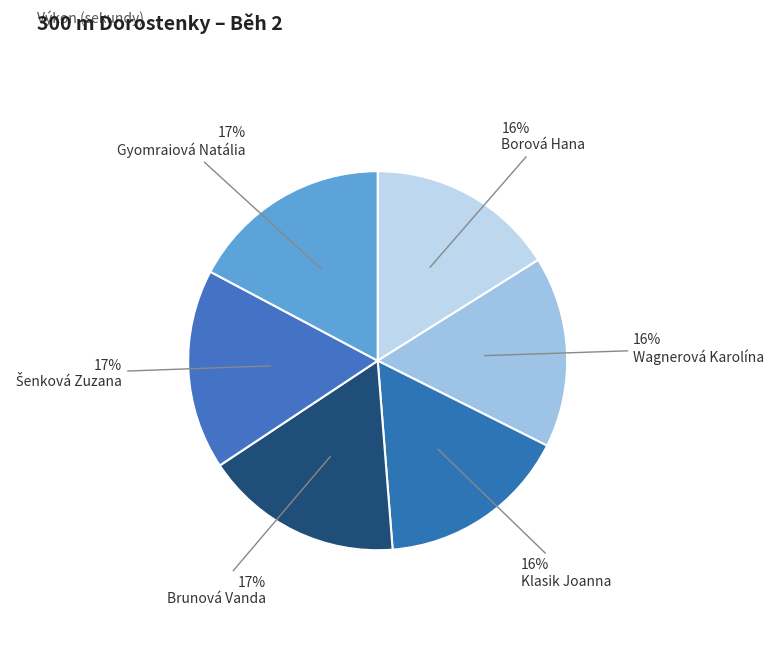

Rank the categories by value from highest to lowest.

Gyomraiová Natália, Šenková Zuzana, Brunová Vanda, Klasik Joanna, Wagnerová Karolína, Borová Hana